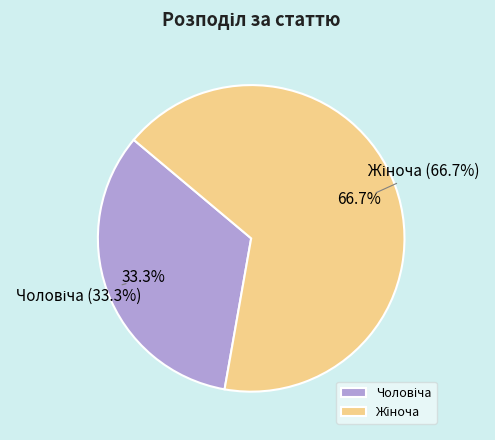

Is there any slice that represents more than half of the pie?

Yes